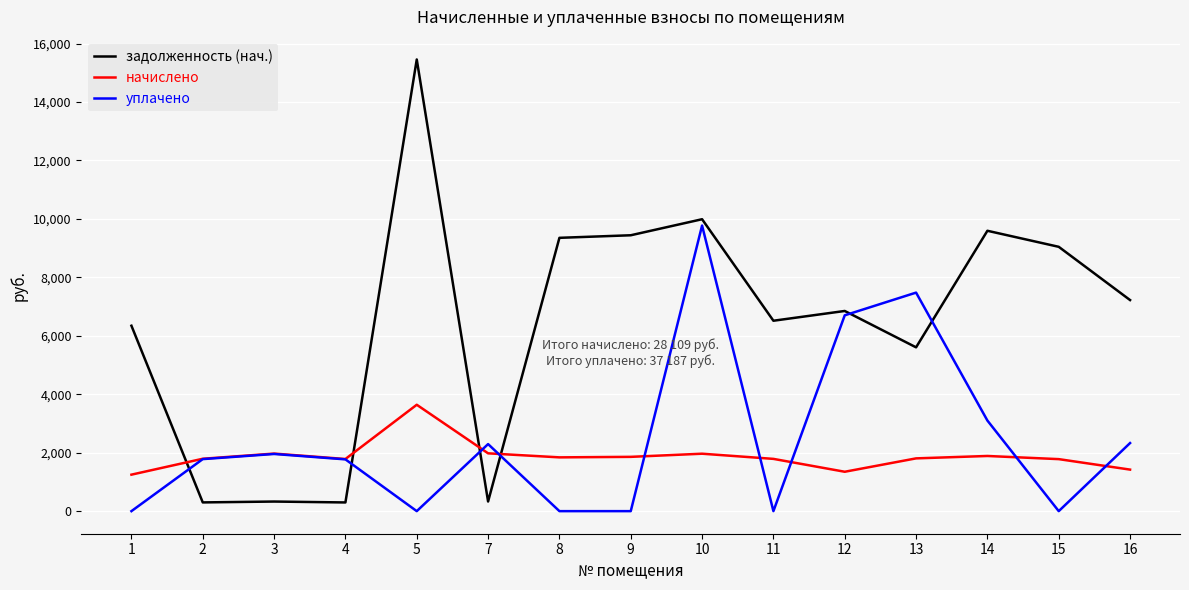

Is it true that начислено equals 316.4 at 12?

False